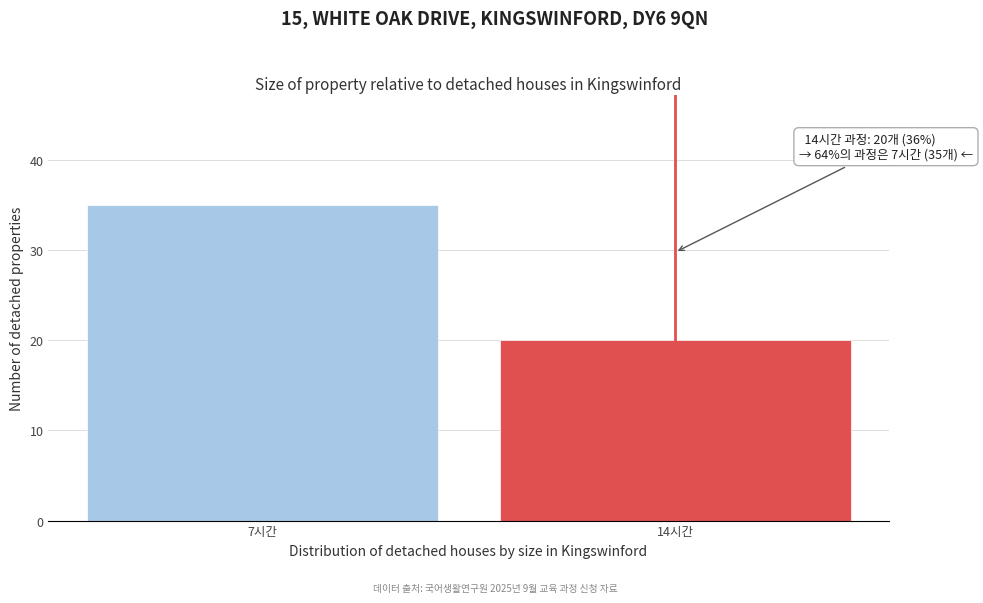

Reading right to left, what are all the values shown in this chart?

20	35